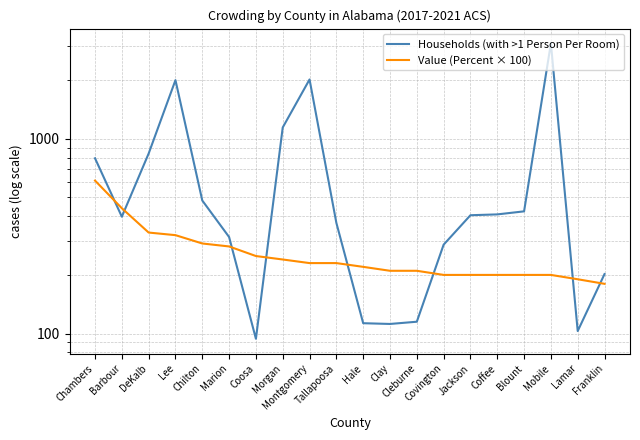

What is the approximate value of Value (Percent × 100) at Coffee?

200.0